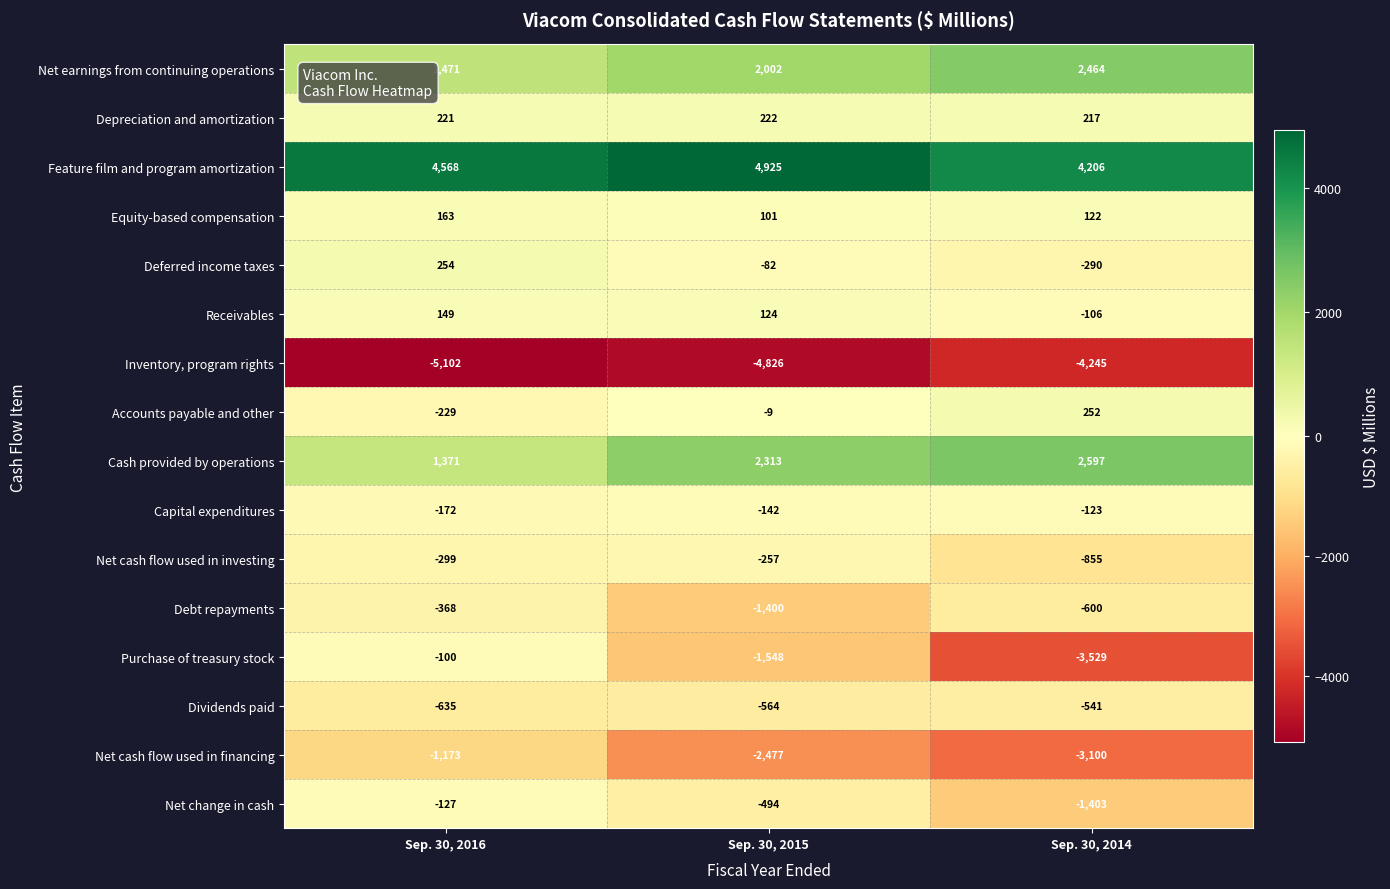

What is the difference between the Cash provided by operations values at Sep. 30, 2014 and Sep. 30, 2015?

284